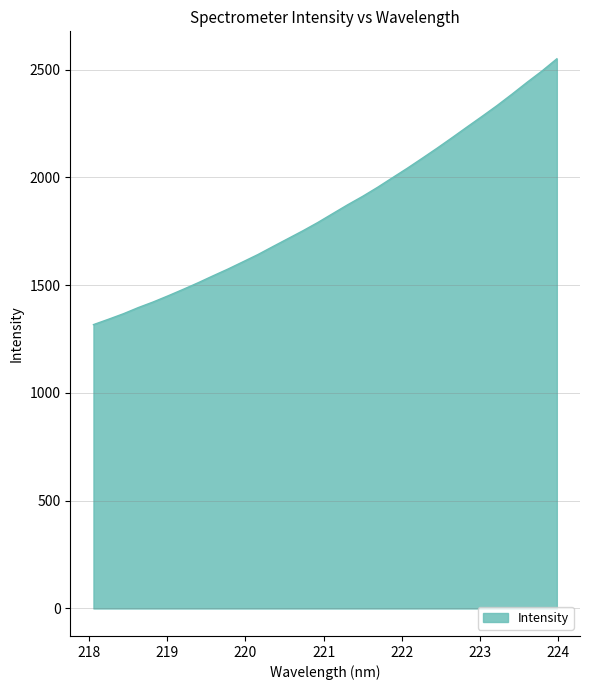

What is the difference between the maximum and minimum values?

1233.0